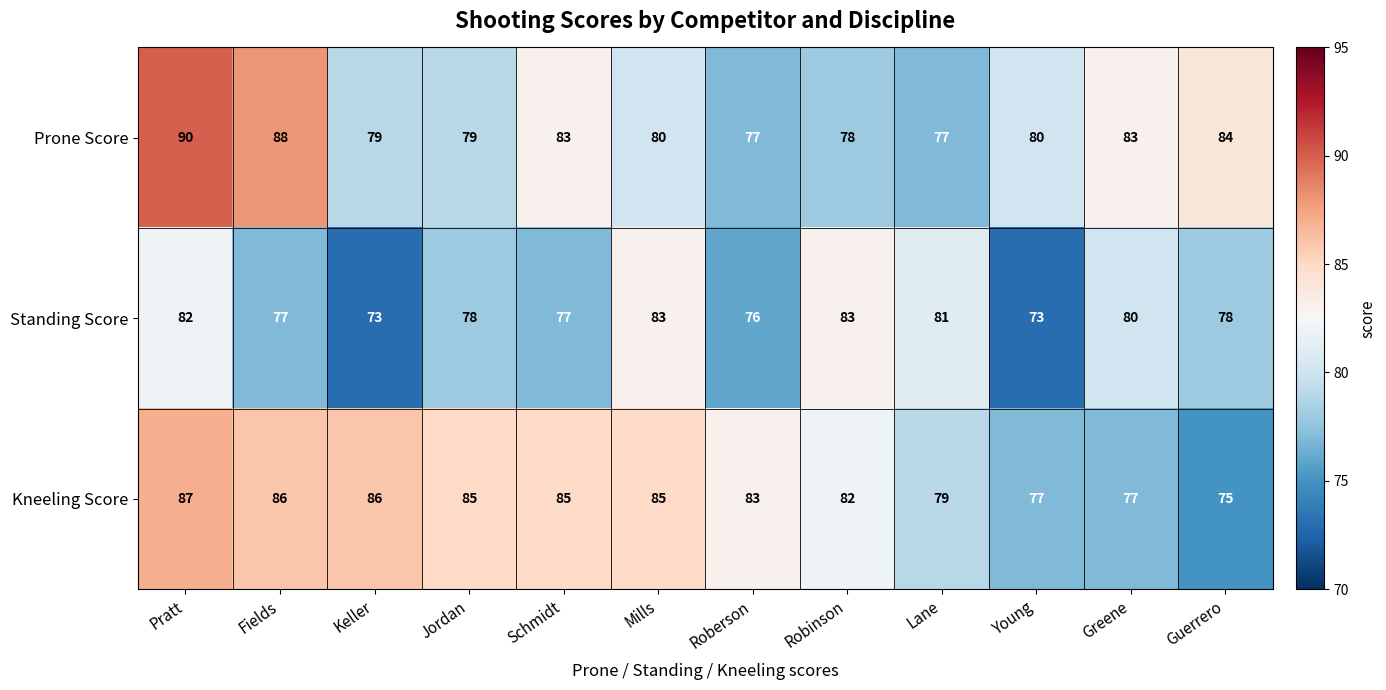

Which series has the largest total across all categories?

Kneeling Score